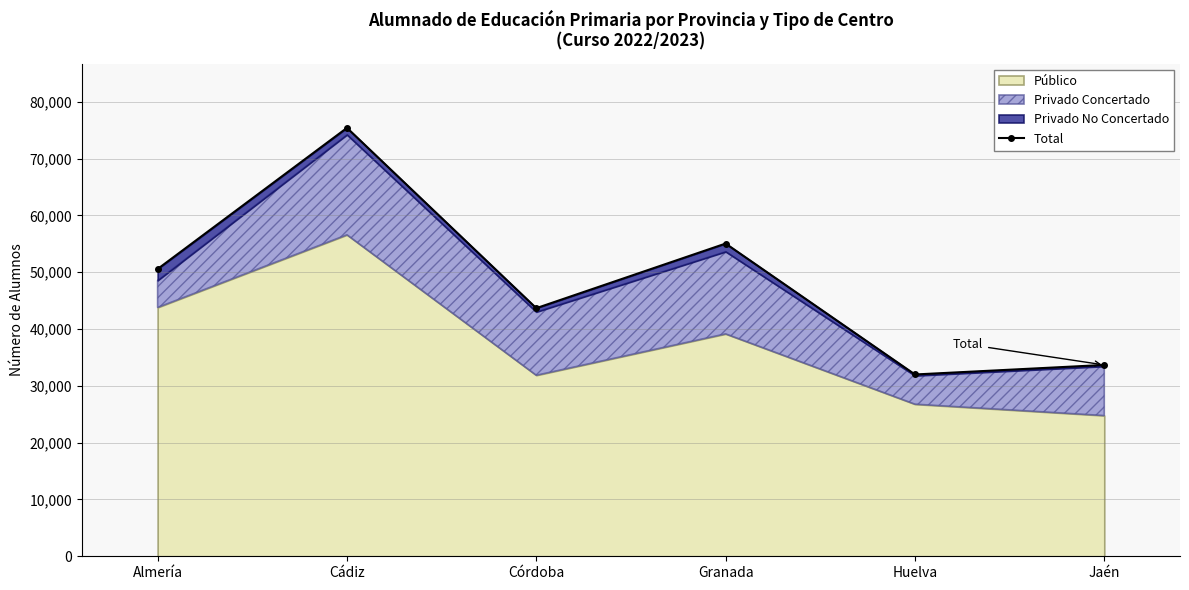

The chart shows a value of 11462 at Almería. True or false?

False